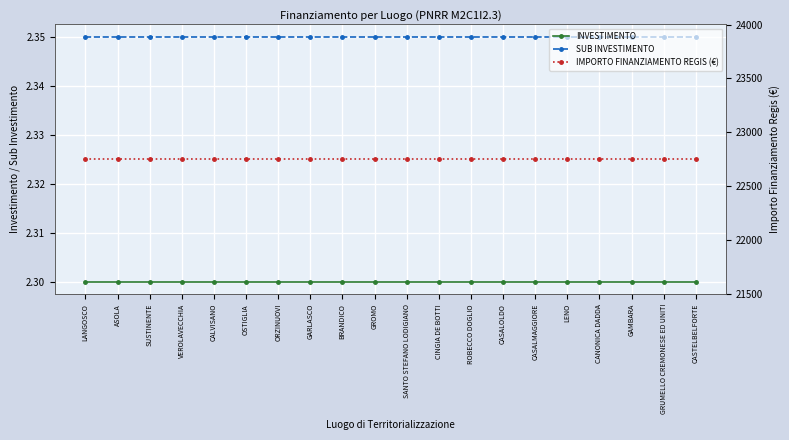

What is the spread (max minus min) of values at LENO?

22747.7